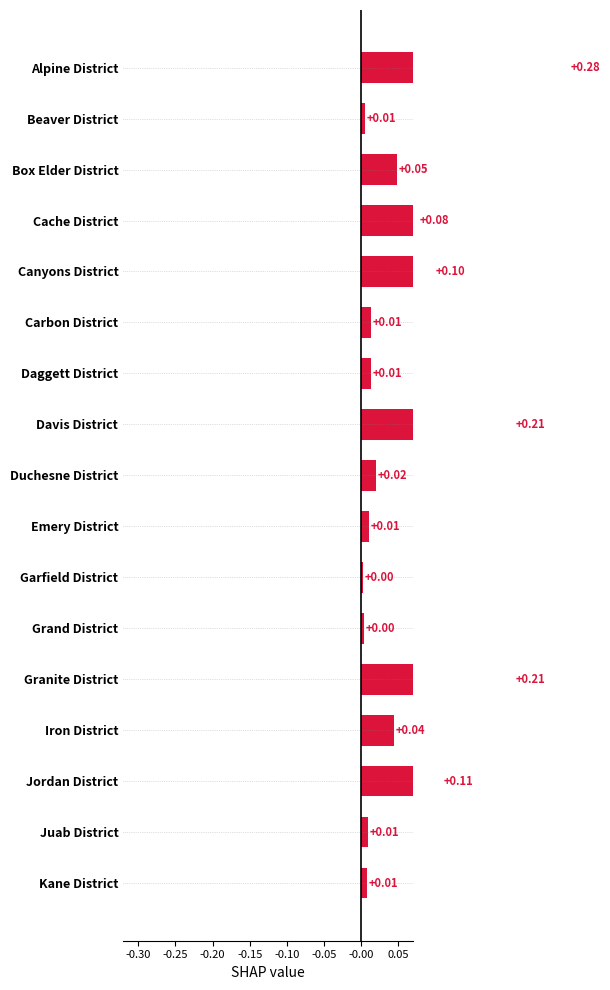

What position from the right is Juab District?

2